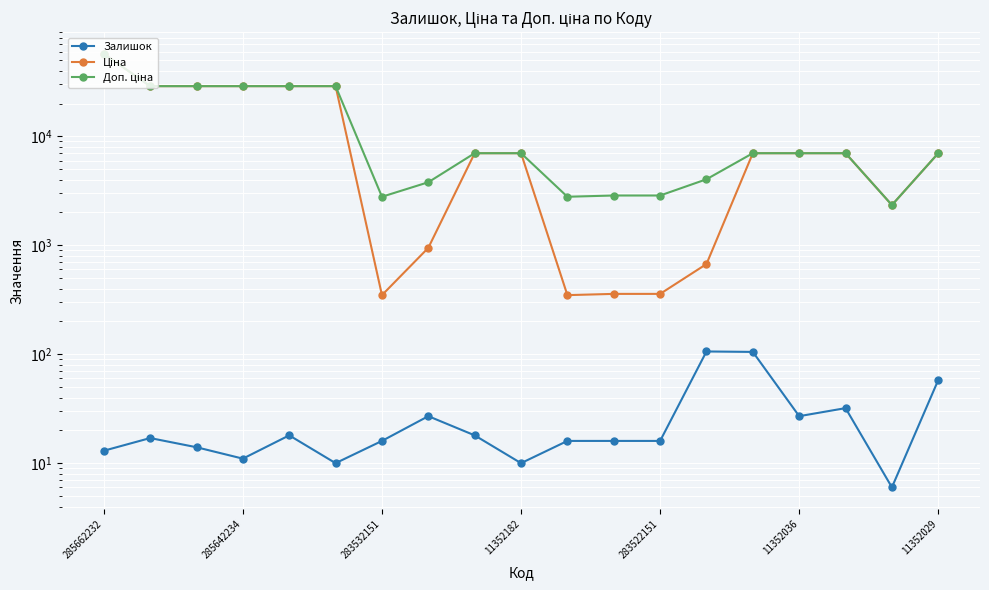

True or false: Ціна and Залишок intersect in this chart.

False